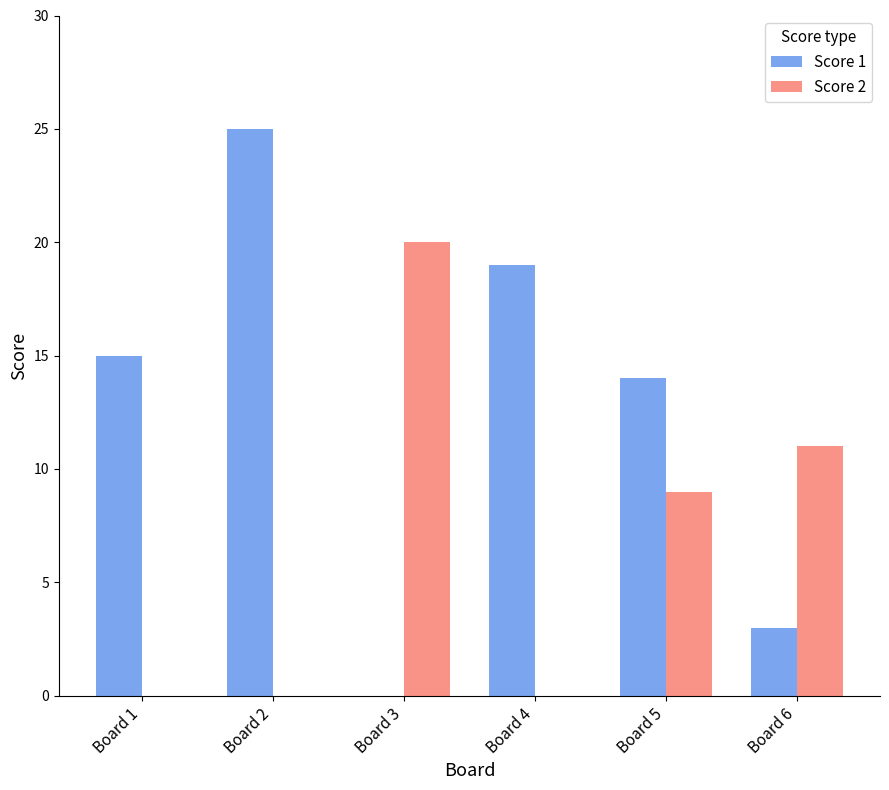

What is the sum of all Score 2 values?

40